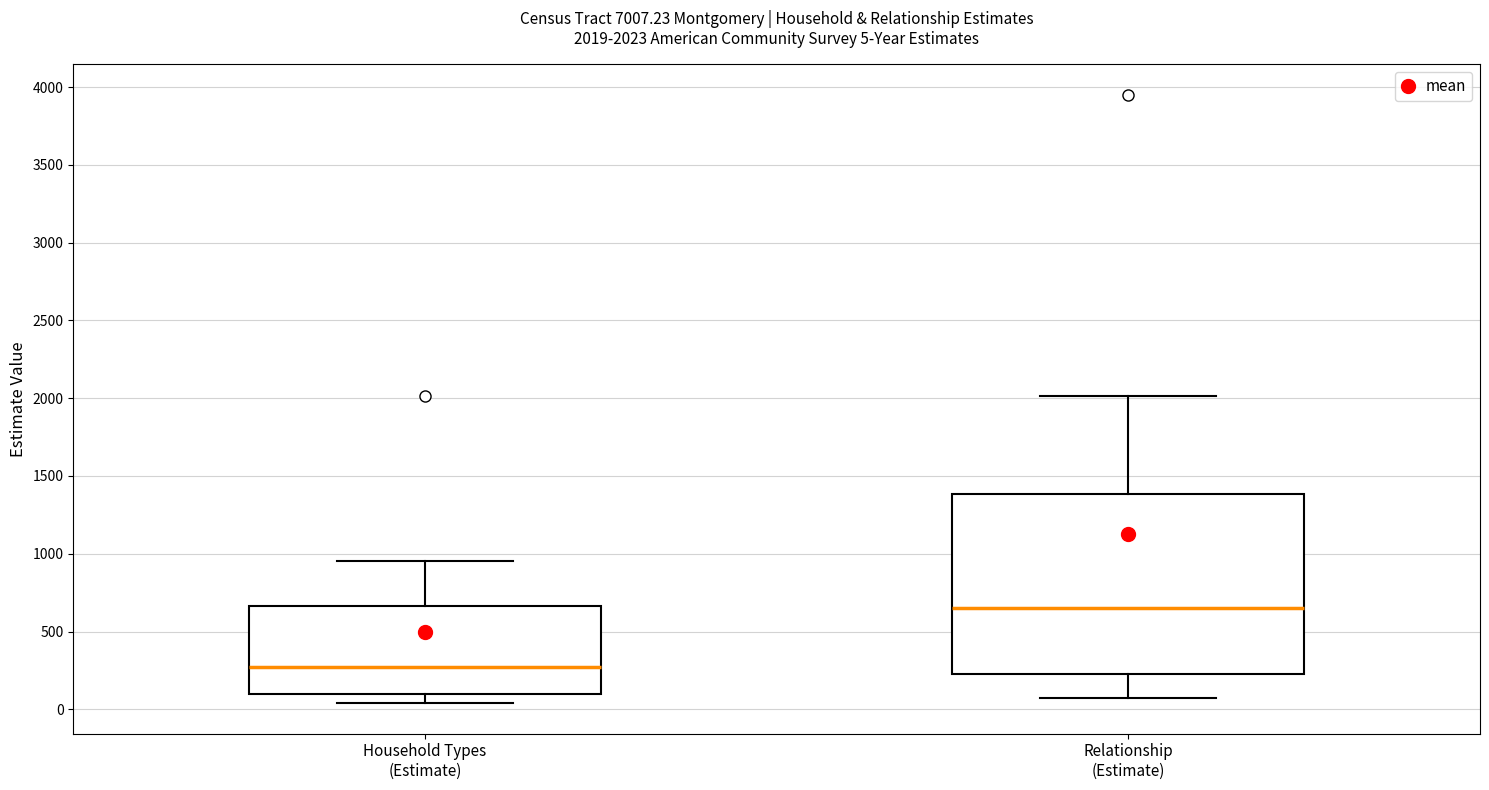

Comparing the boxes themselves (not the whiskers), which one is the tallest?

Relationship (Estimate)